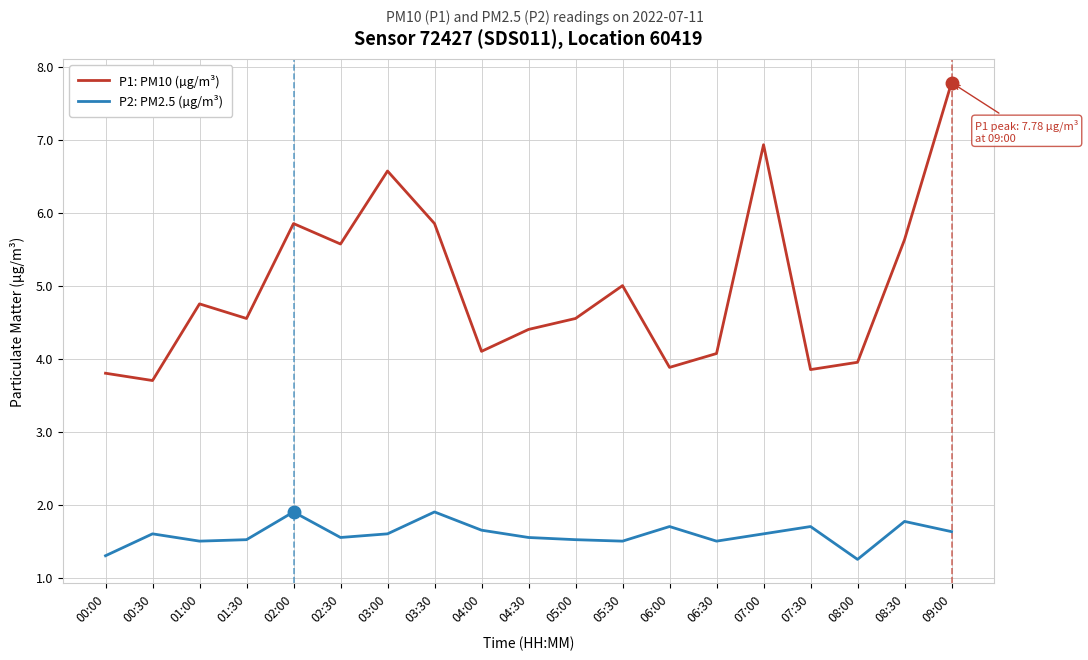

List the series in order of their peak value, highest first.

P1: PM10 (µg/m³), P2: PM2.5 (µg/m³)